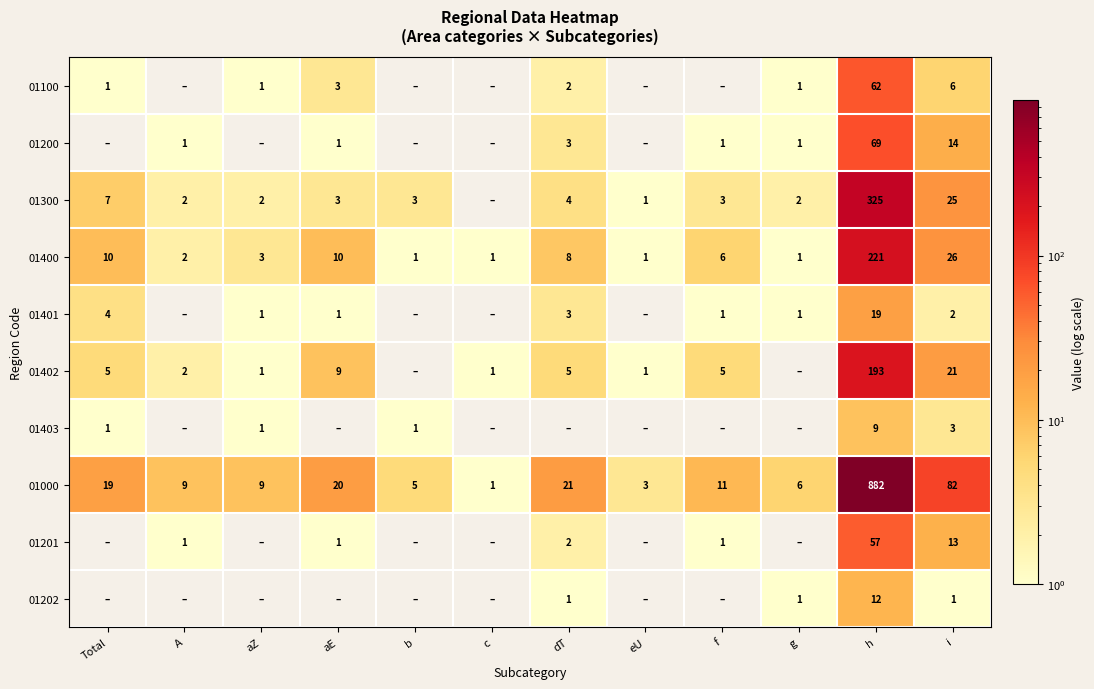

The value of 01300 at A is 3. True or false?

False